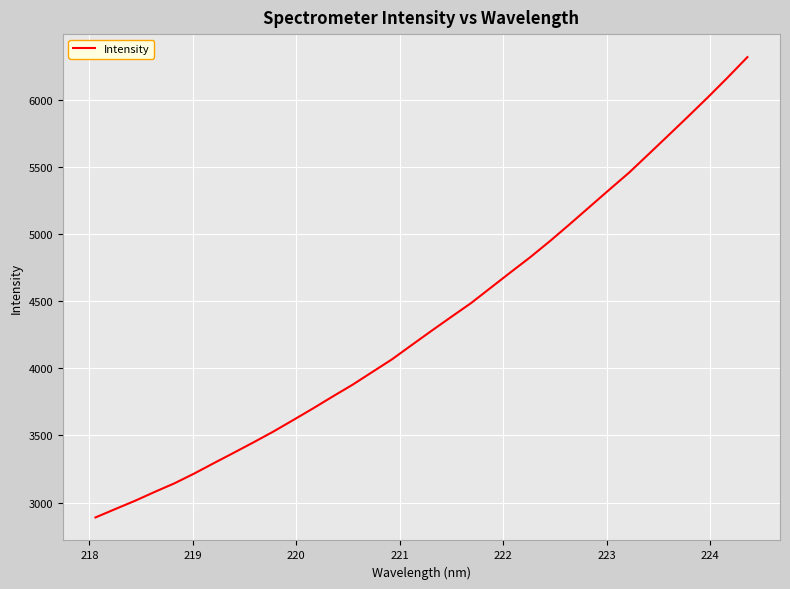

What is the difference between the maximum and minimum values?

3427.0